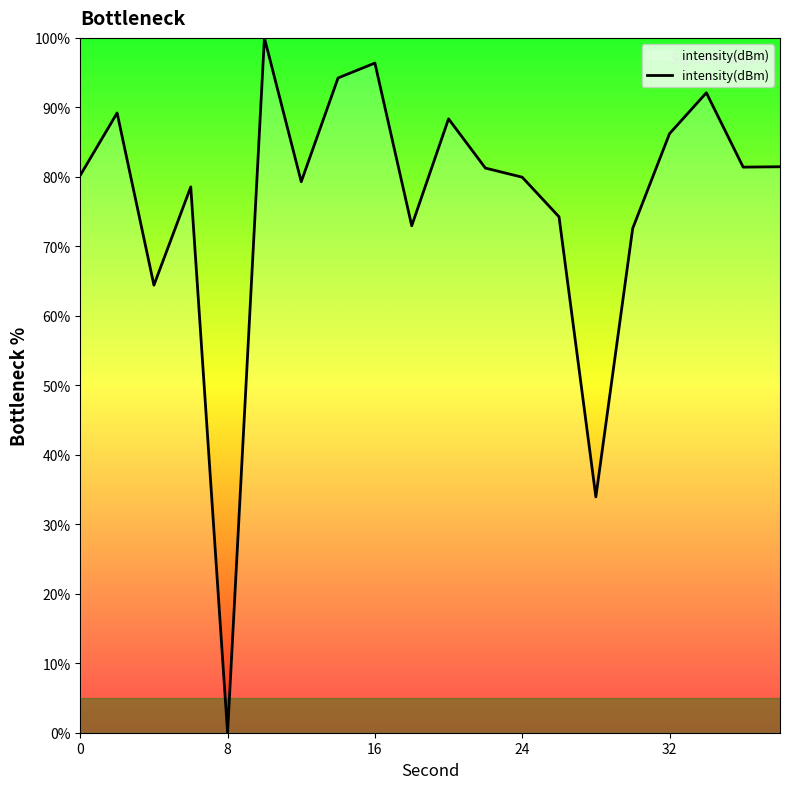

What is the difference between the maximum and minimum values?

100.0